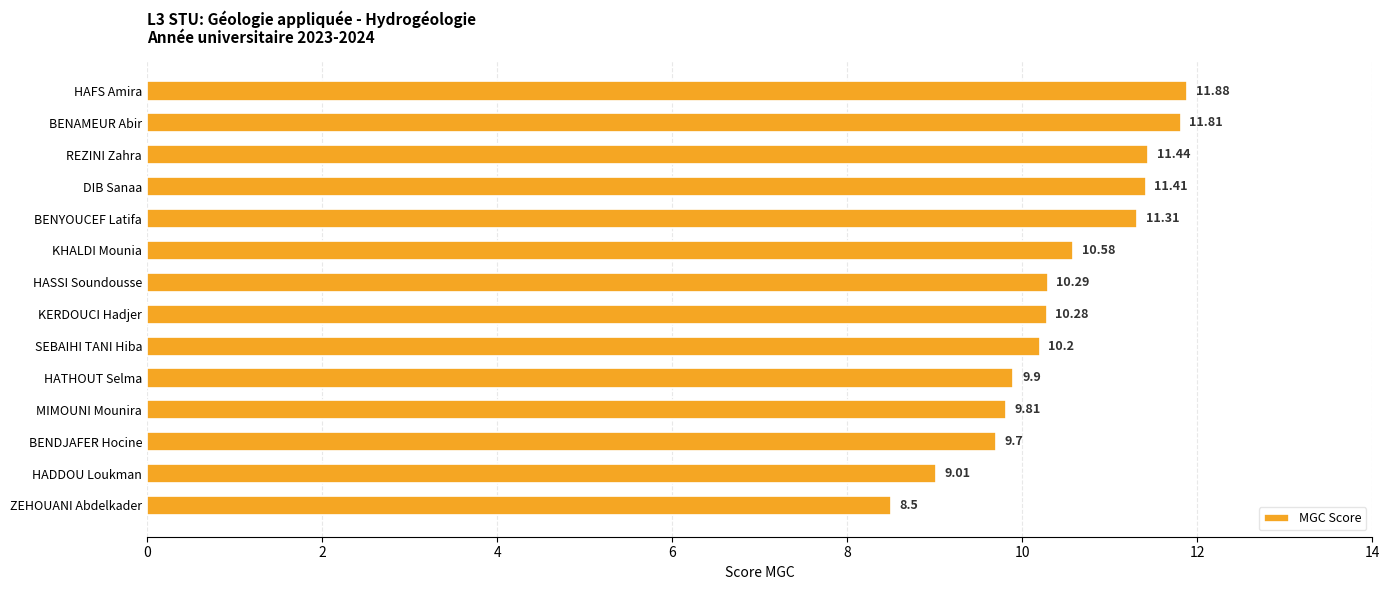

Which has a higher value, BENAMEUR Abir or HATHOUT Selma?

BENAMEUR Abir